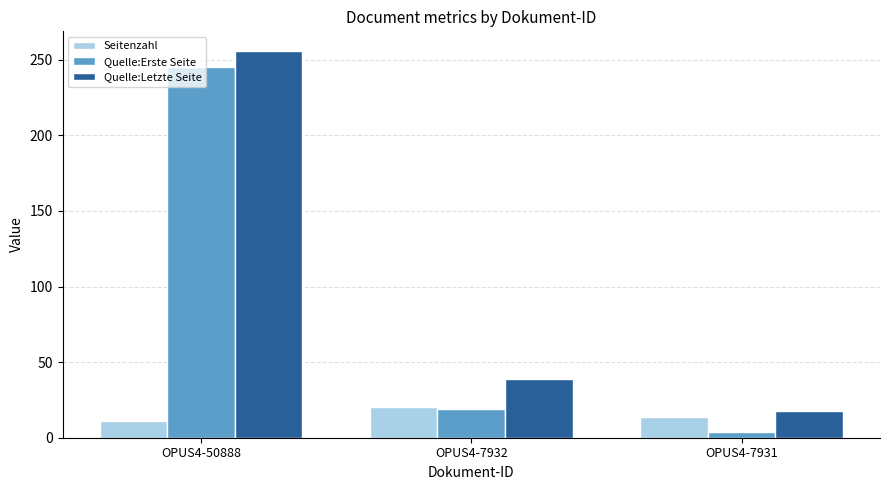

What is the value of the Quelle:Erste Seite bar at the 3rd from the left?

4